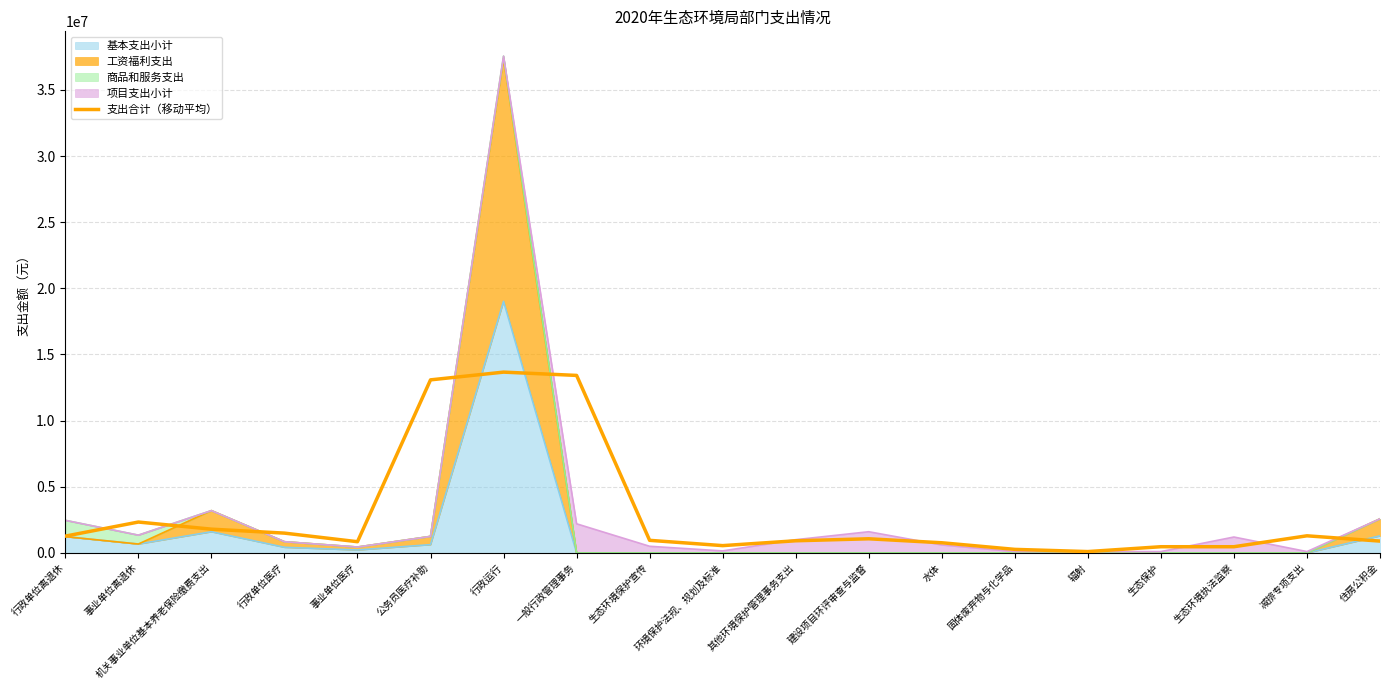

Count the number of values greater than 949999.

10